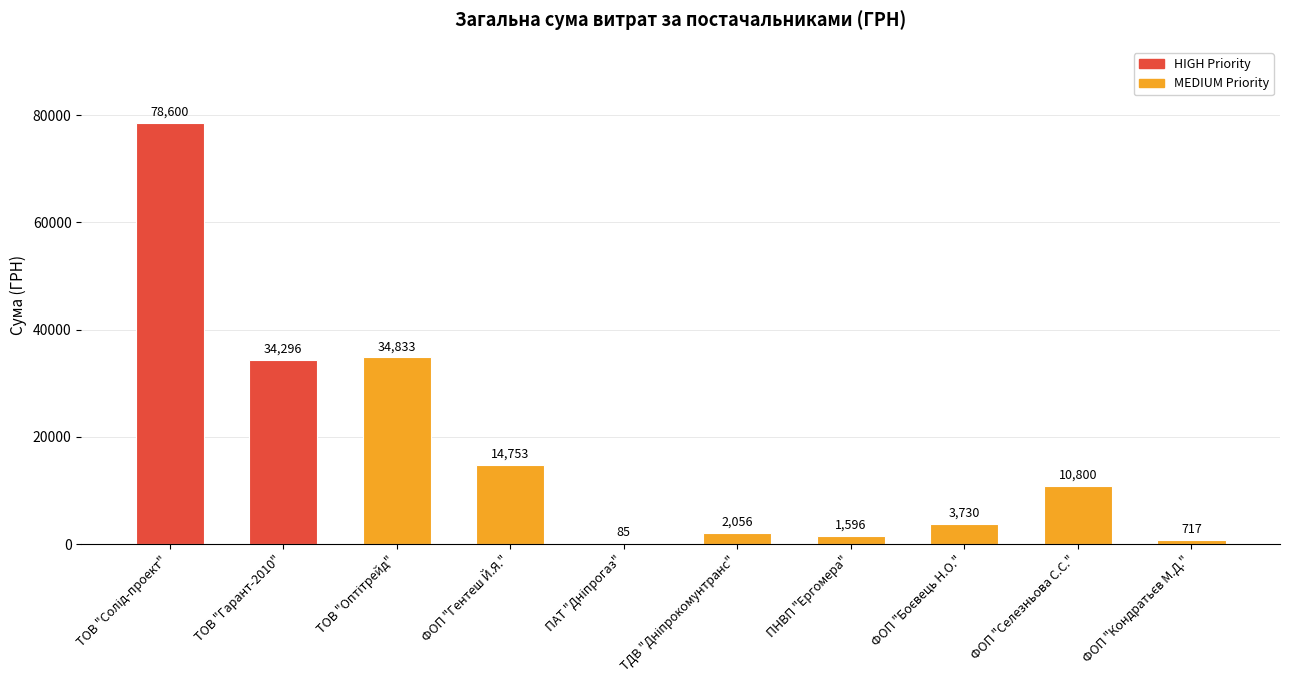

The value at ФОП "Гентеш Й.Я." is 26255.3. True or false?

False